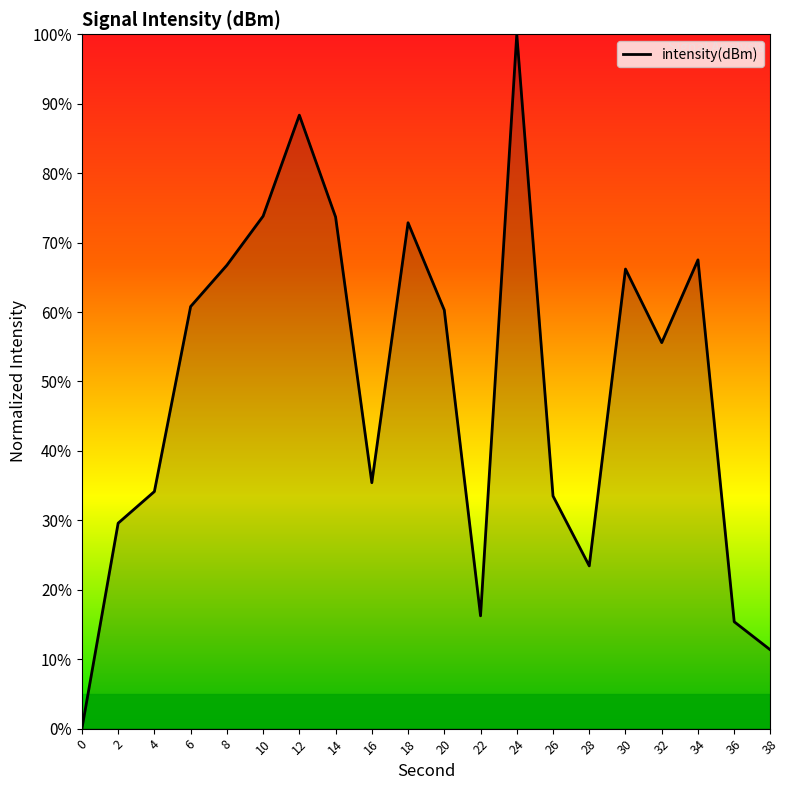

Where is the first local maximum?

12